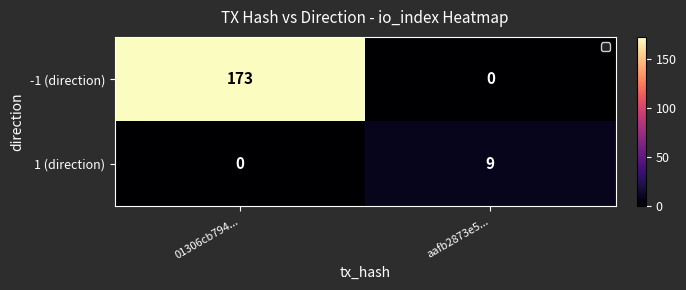

What is the spread (max minus min) of values at 01306cb794...?

173